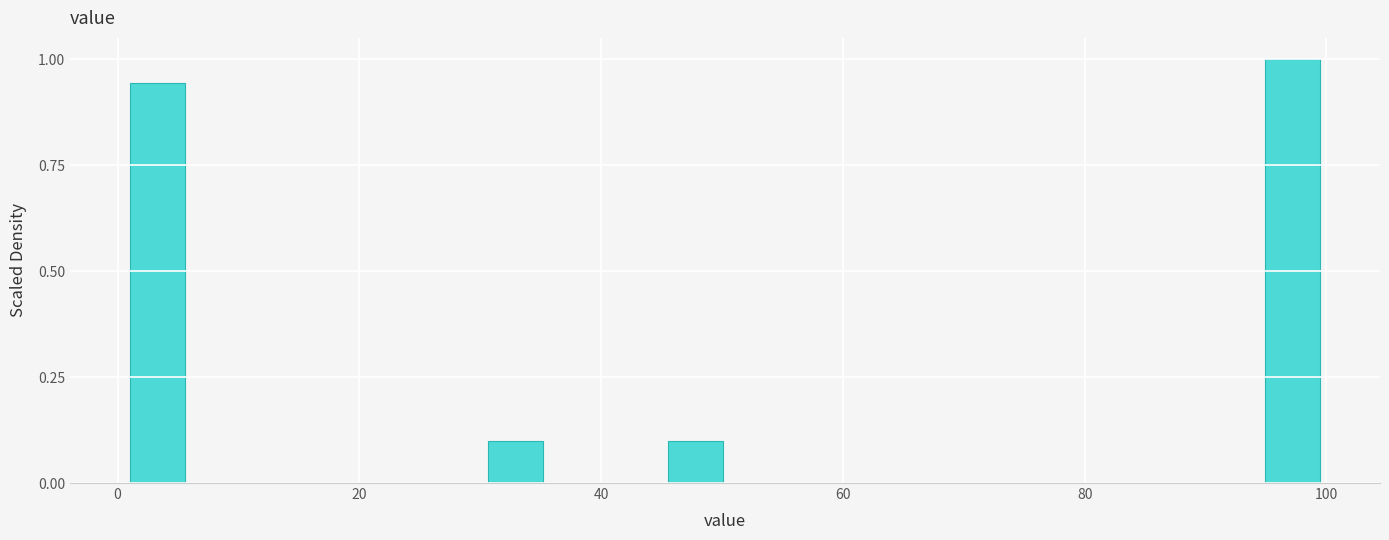

Around what value on the x-axis is the tallest bar? Give the approximate position of its centre, as read against the axis.

98